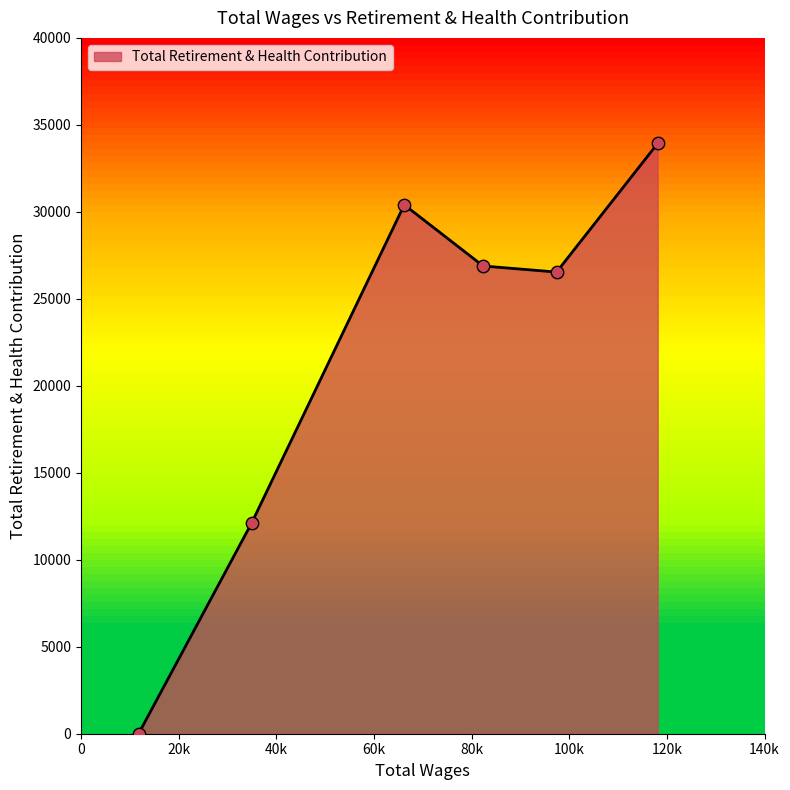

How many interior local peaks (higher than both neighbors) does the data have?

1